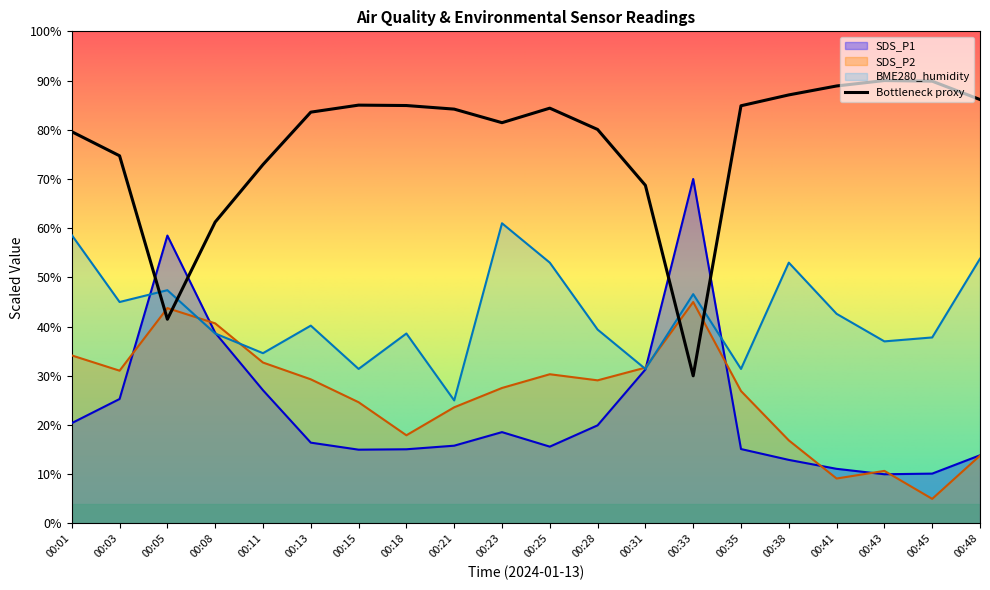

Count the number of data series in this chart.

4